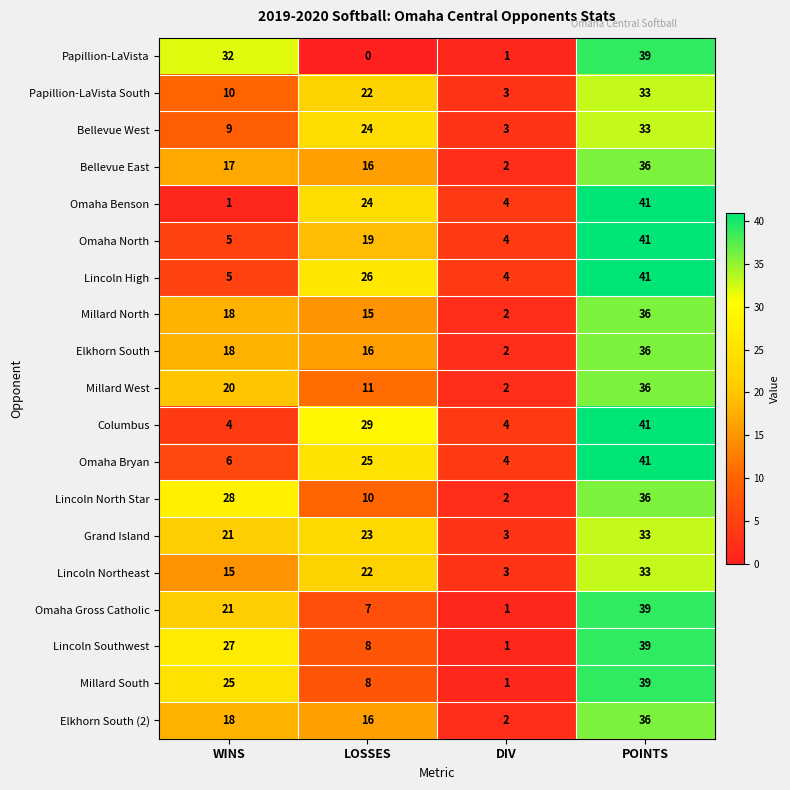

Which series has the largest range (max minus min)?

Omaha Benson